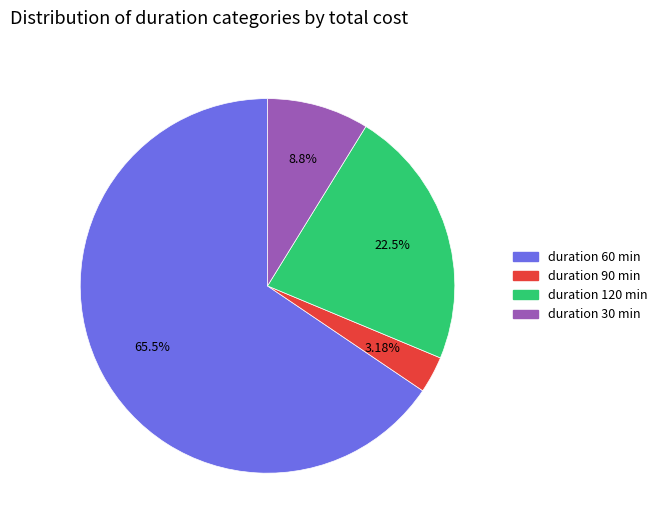

Is there a majority slice in this chart?

Yes